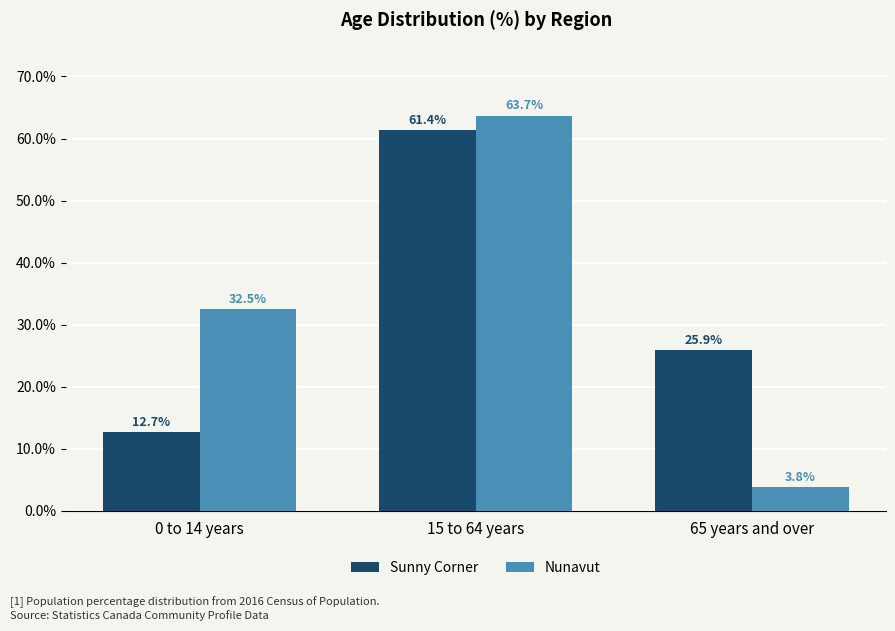

Which category has the lowest value in the Nunavut series?

65 years and over